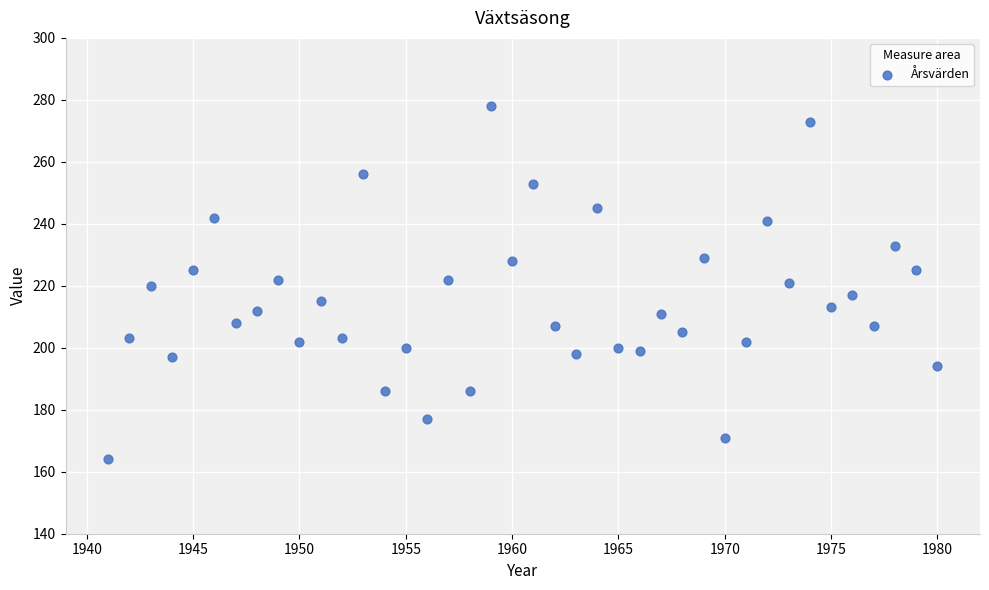

What is the range of X values (max minus min)?

39